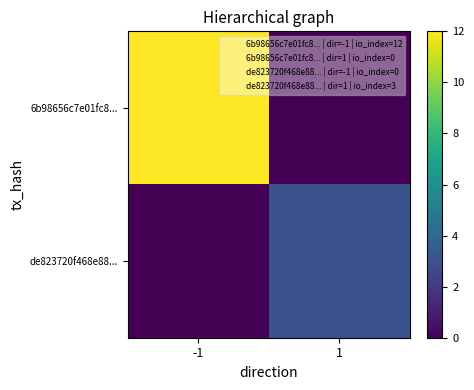

Count the number of data series in this chart.

2